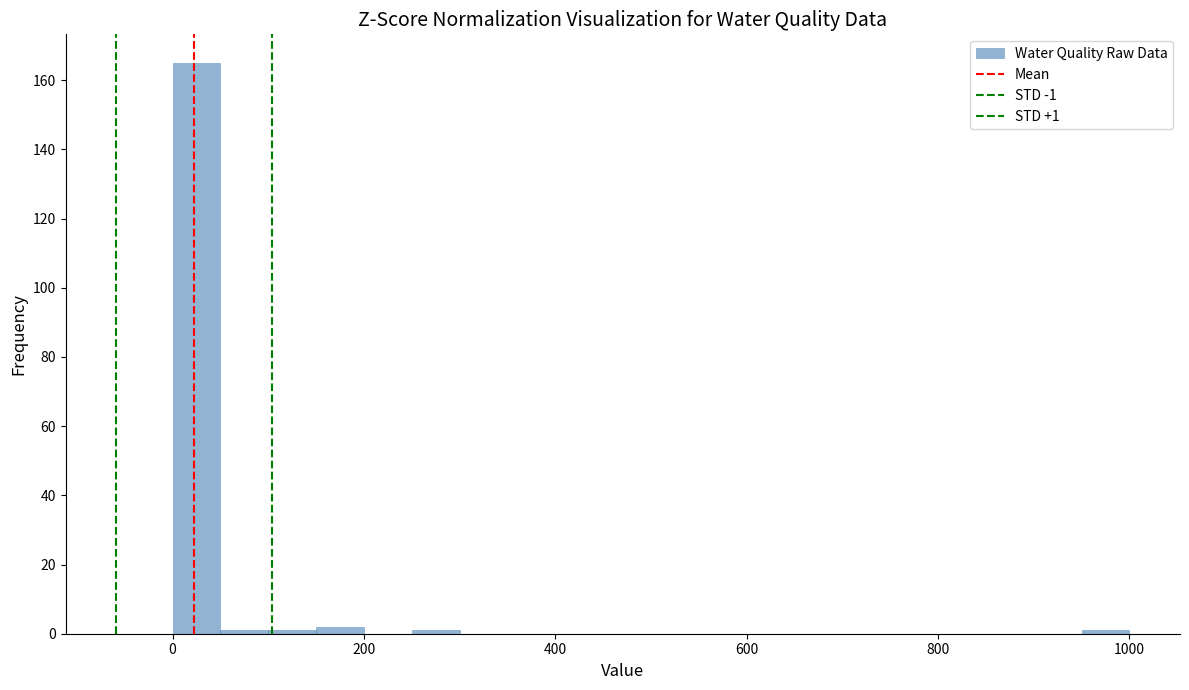

Read against the x-axis, roughly where is the centre of the tallest bar?

20